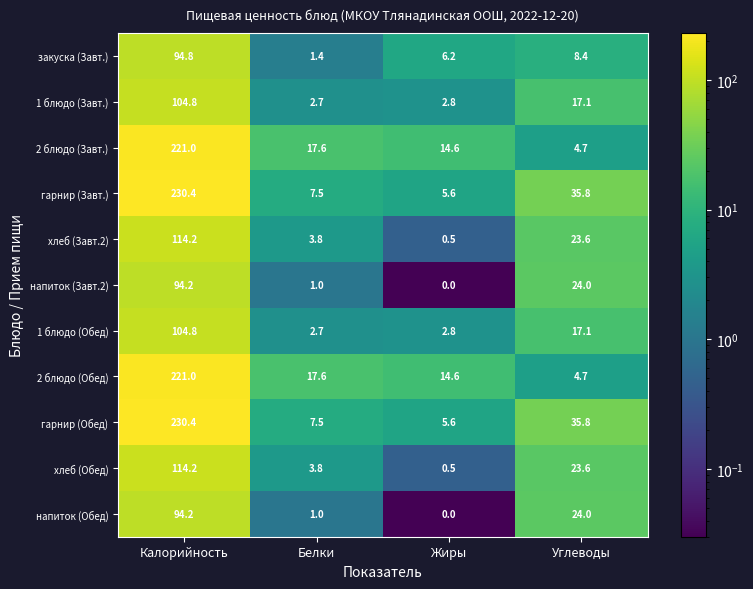

The value of напиток (Обед) at Белки is 1.0. True or false?

True